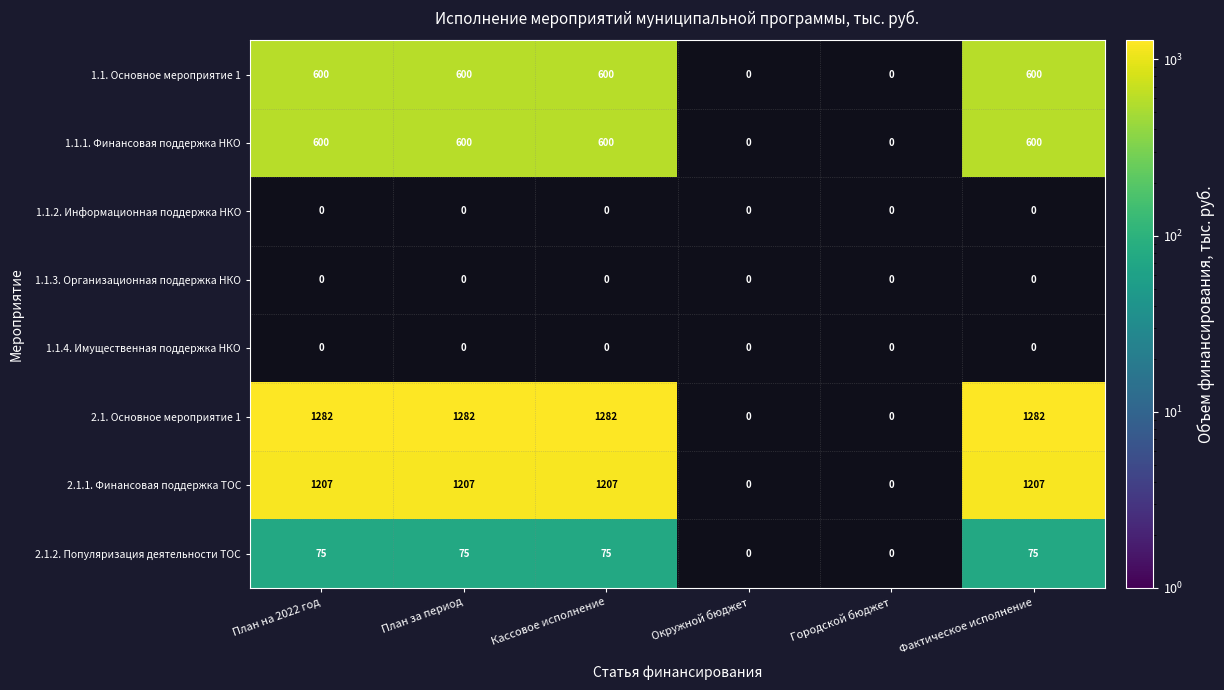

The value of 2.1.1. Финансовая поддержка ТОС at План за период is 416. True or false?

False